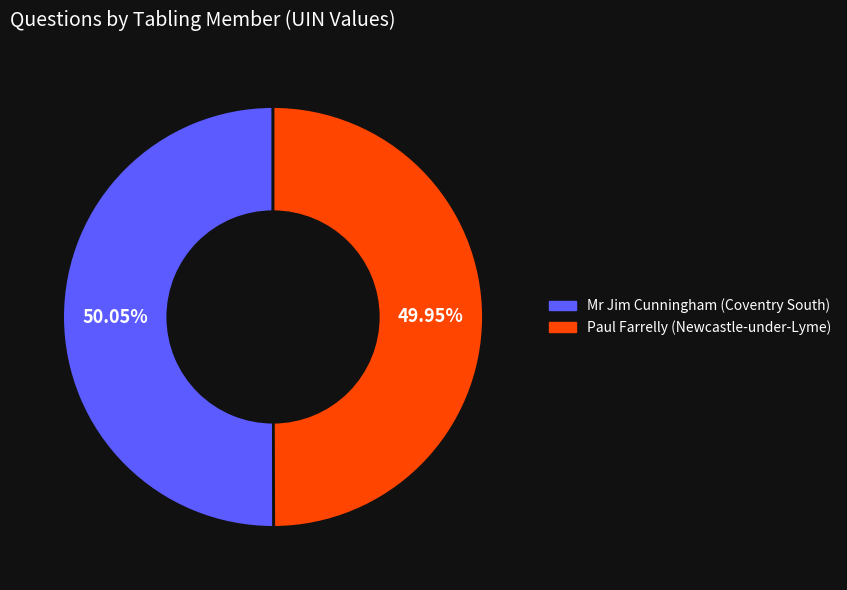

Do Paul Farrelly (Newcastle-under-Lyme) and Mr Jim Cunningham (Coventry South) together represent more than half of the pie?

Yes